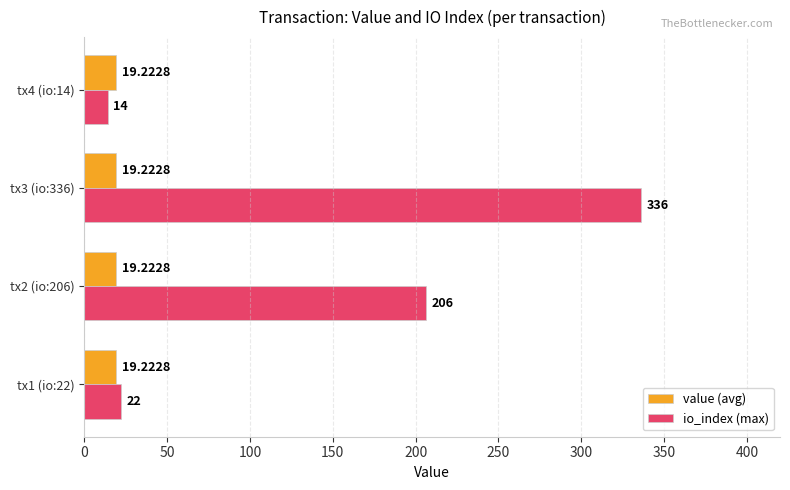

Rank the series at tx2 (io:206) from lowest to highest value.

value (avg), io_index (max)